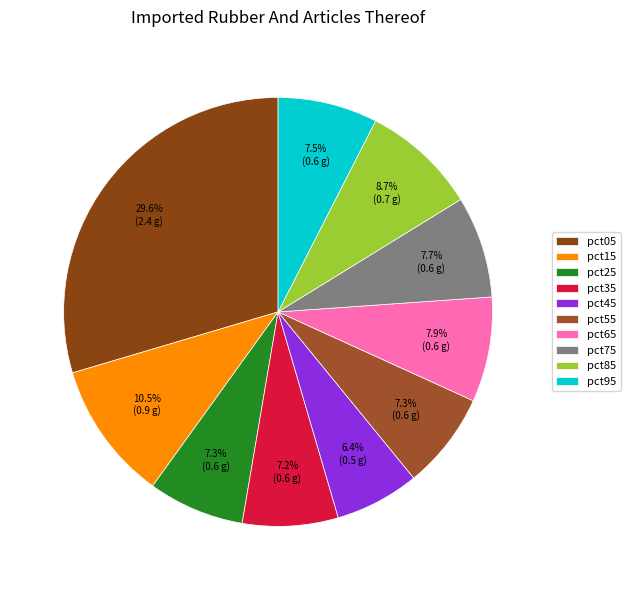

What percentage is the pct35 slice, to the nearest percent?

7%